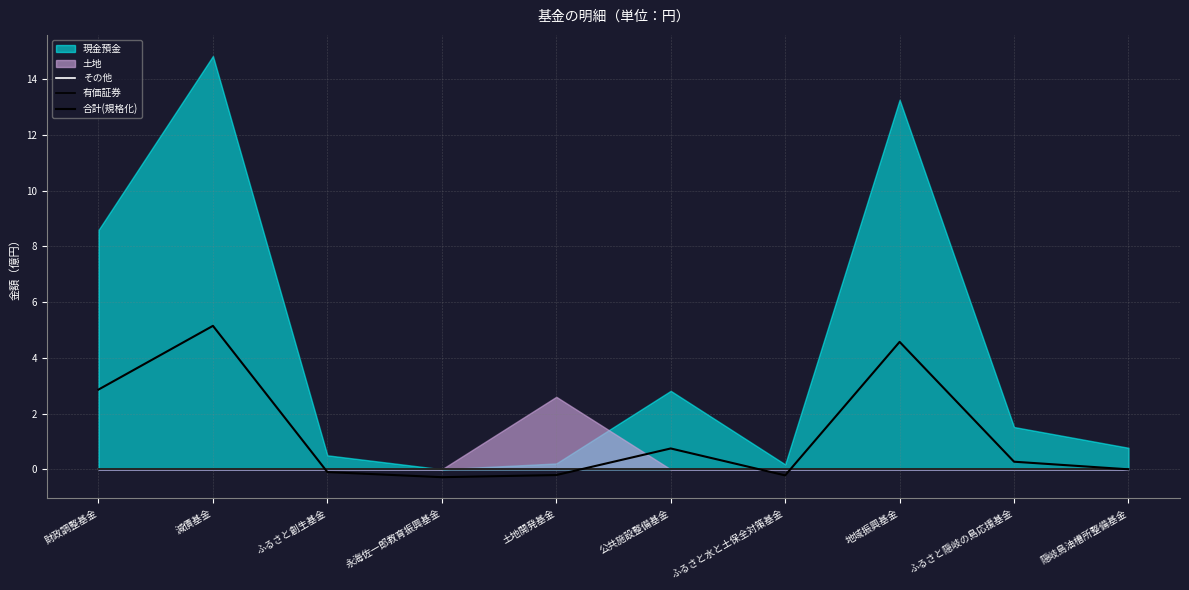

Rank the categories by 合計(規格化) value from lowest to highest.

永海佐一郎教育振興基金, ふるさと水と土保全対策基金, 土地開発基金, ふるさと創生基金, 隠岐島油槽所整備基金, ふるさと隠岐の島応援基金, 公共施設整備基金, 財政調整基金, 地域振興基金, 減債基金